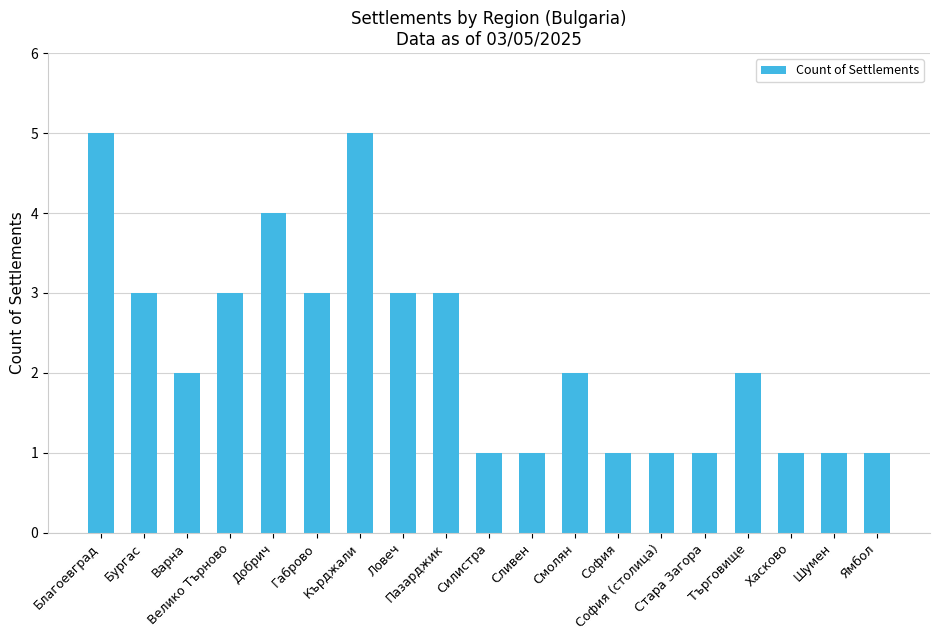

Is it true that the value at Бургас is 2?

False